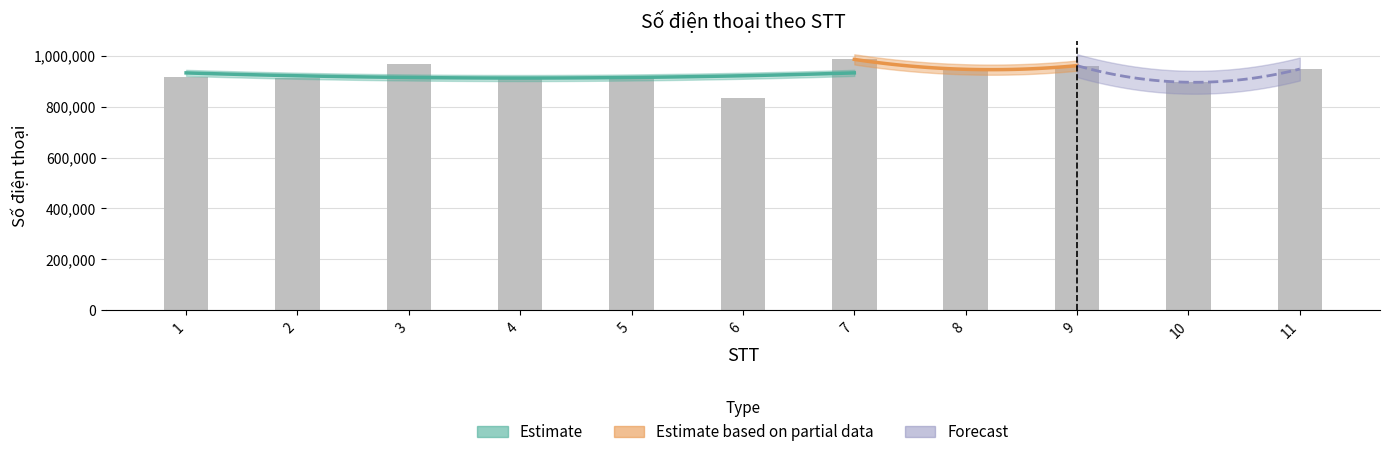

Are the bars grouped side by side (vs. stacked)?

No